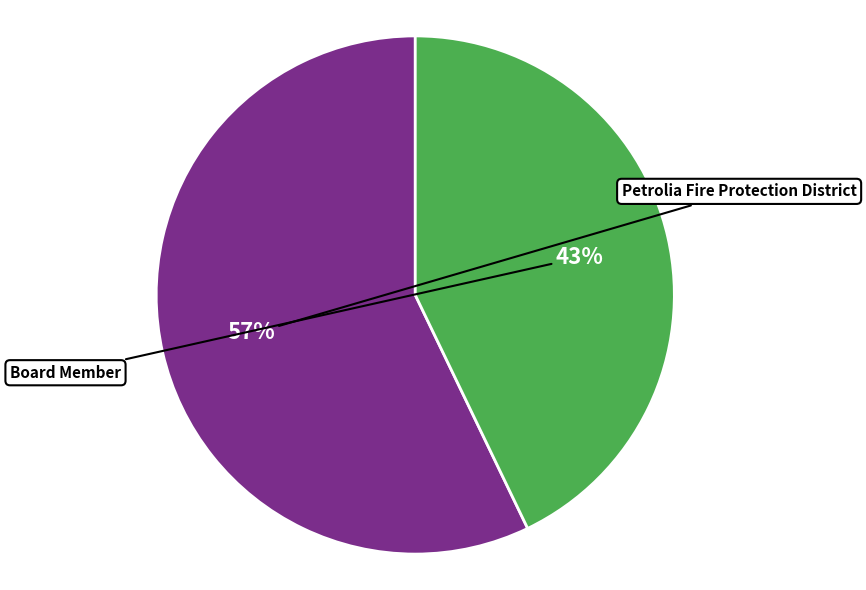

Which slice is the smallest?

Board Member